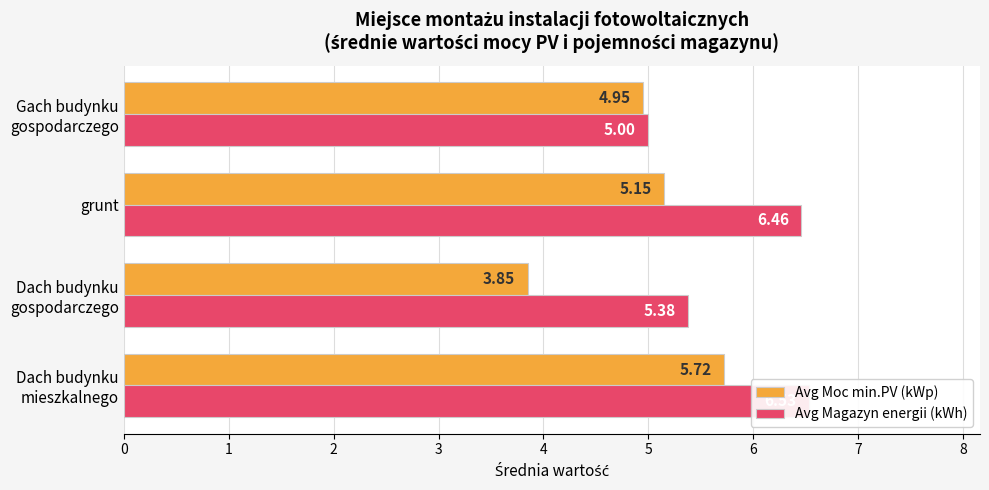

What are all the series names shown in the legend?

Avg Moc min.PV (kWp), Avg Magazyn energii (kWh)